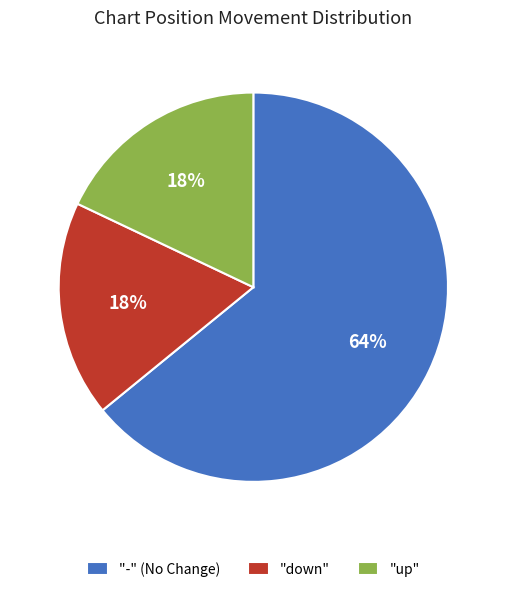

What percentage is the "-" (No Change) slice, to the nearest percent?

64%